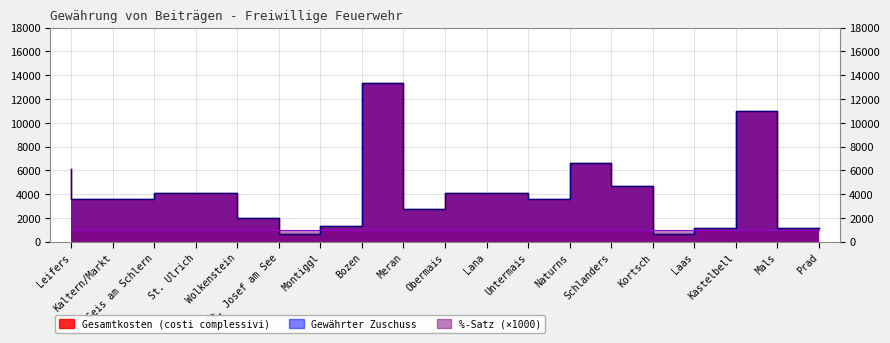

Which series has the widest spread of values?

Gesamtkosten